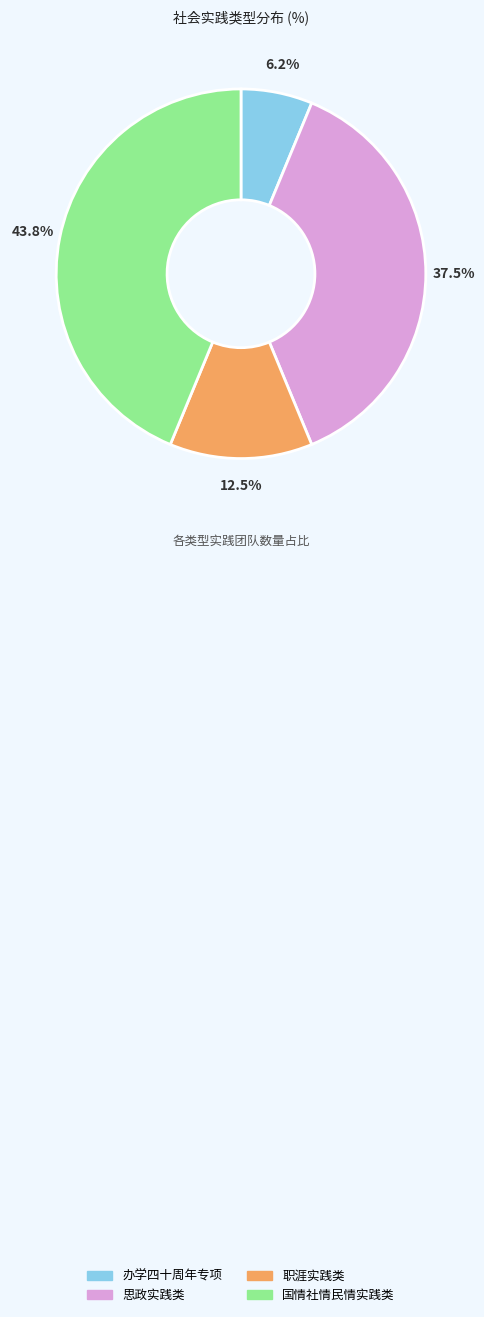

Combined, do 职涯实践类 and 办学四十周年专项 account for over 50%?

No